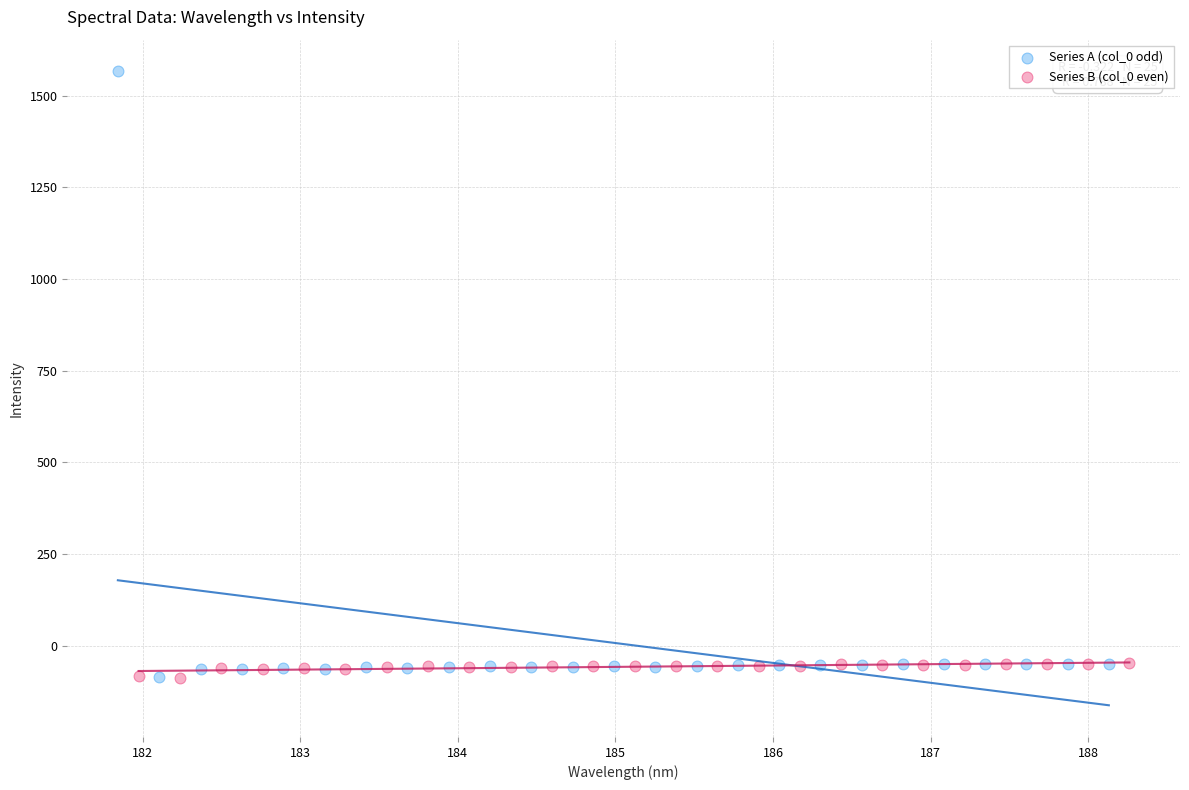

Which series has the widest spread of Y values?

Series A (col_0 odd)